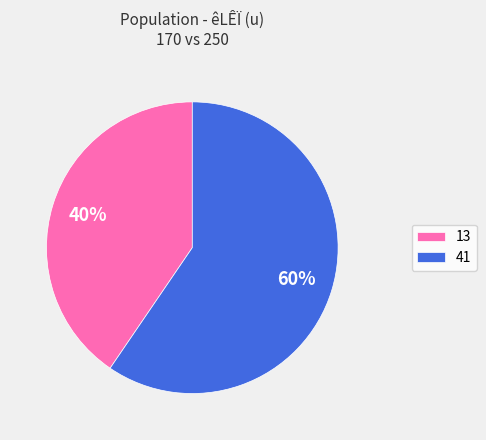

Which slice is the smallest?

13